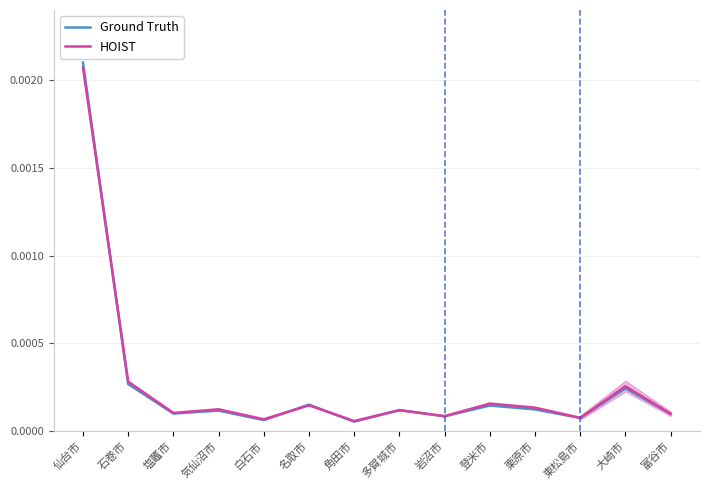

How many interior local peaks does the Ground Truth series have?

5